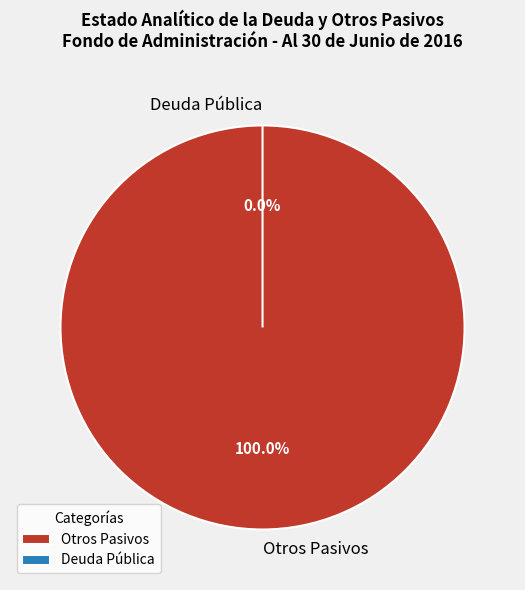

Does any single category account for the majority?

Yes